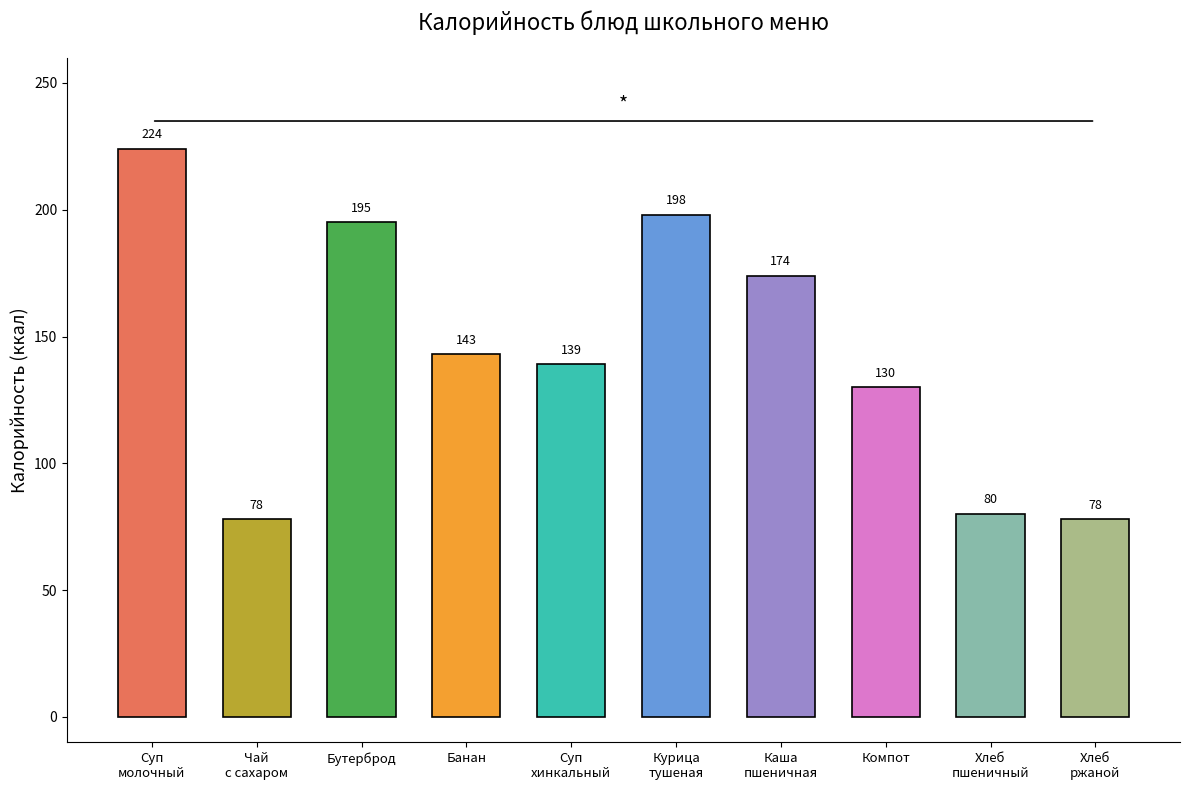

What is the smallest value displayed?

78